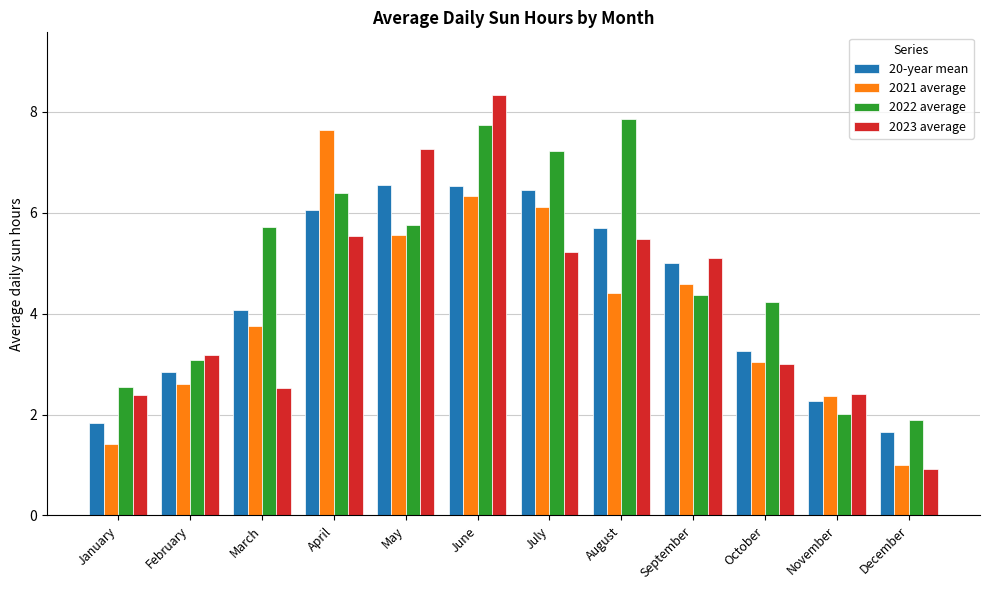

Between February and September, which series saw the biggest shift?

20-year mean